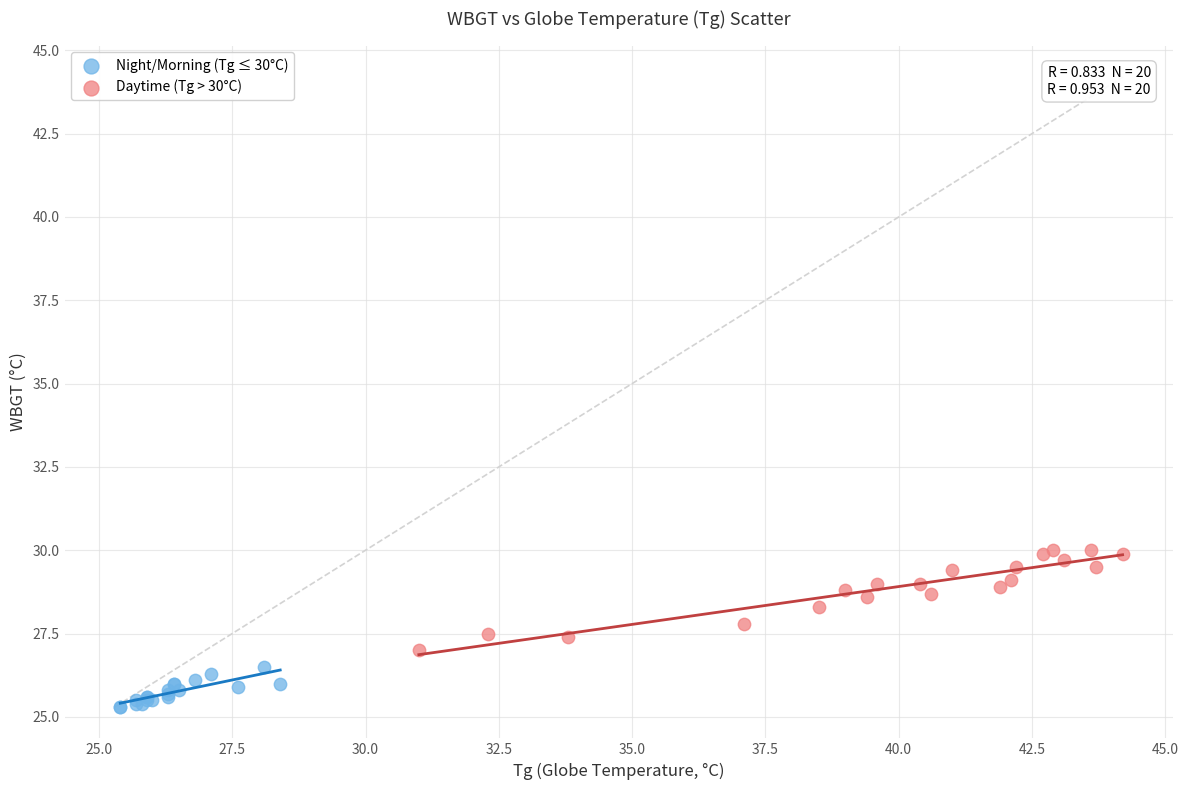

Which series contains the highest Y value?

Daytime (Tg > 30°C)